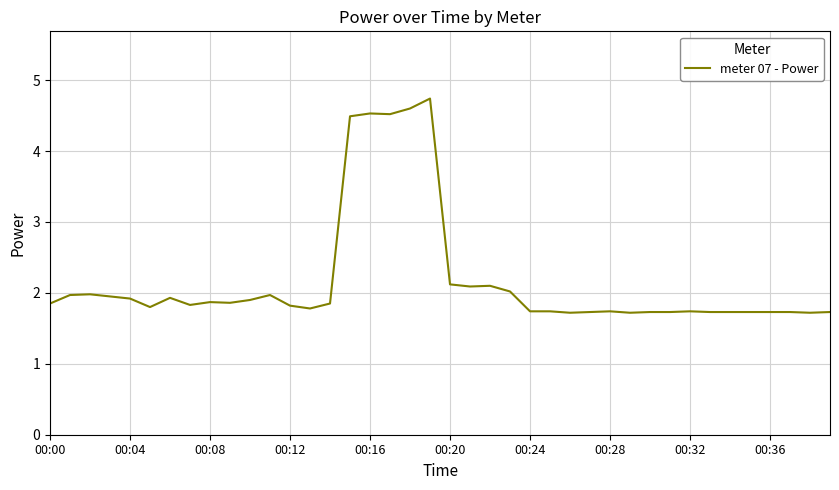

What is the greatest value displayed?

4.7